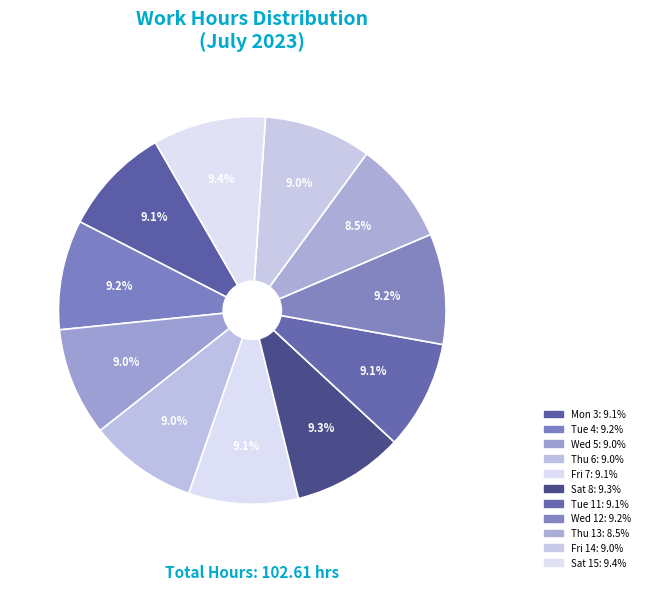

To the nearest percent, what portion does Sat 8 represent?

9%